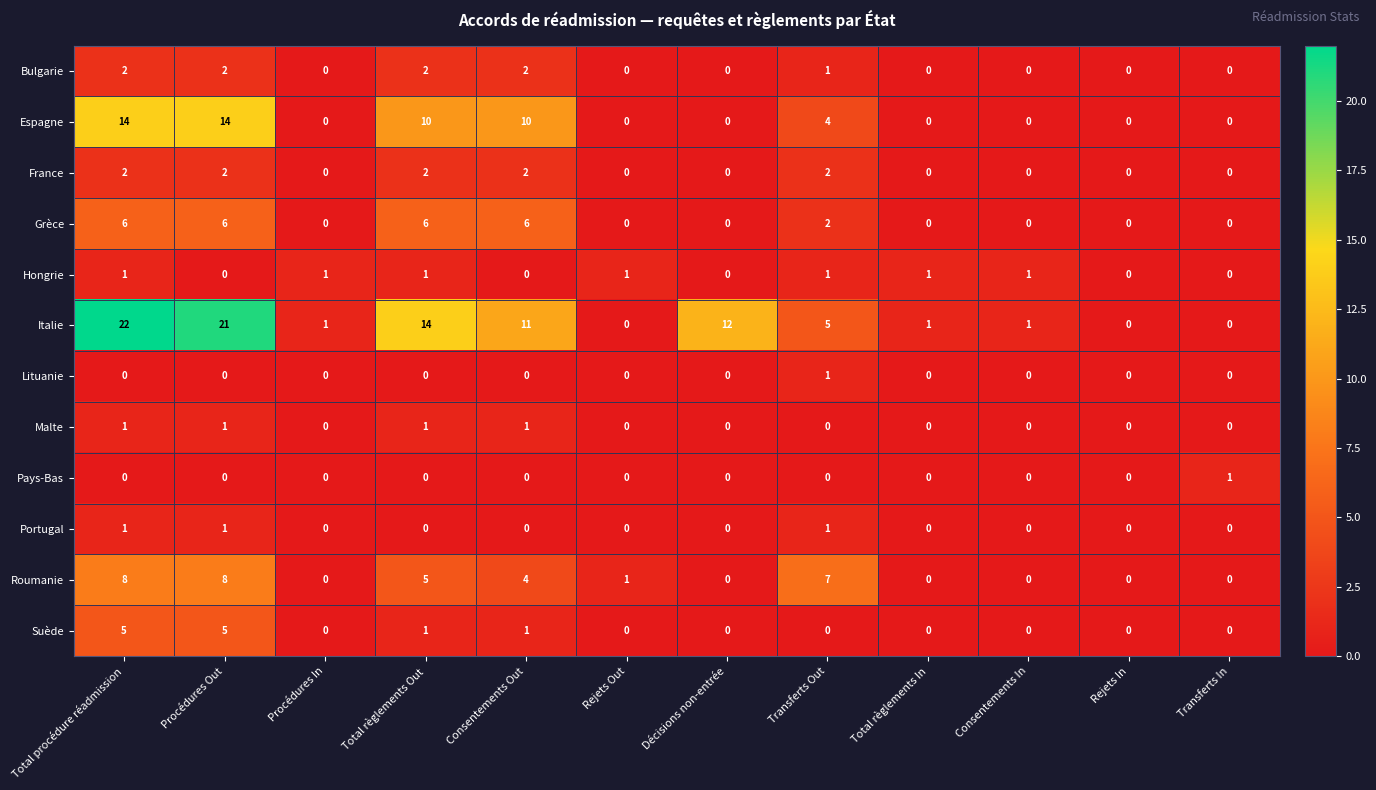

The value of France at Décisions non-entrée is 1. True or false?

False